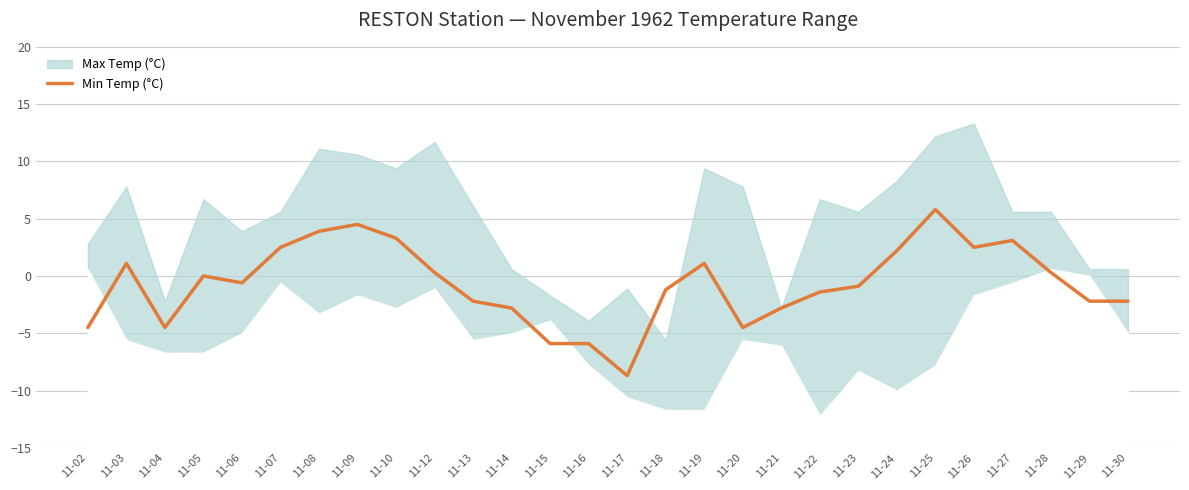

What is the approximate value at 11-15?

-5.9